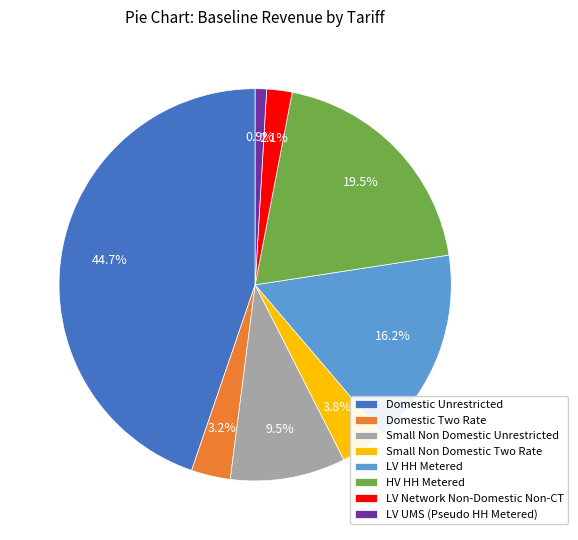

To the nearest percent, what is the difference between the Small Non Domestic Two Rate and HV HH Metered slice percentages?

16%